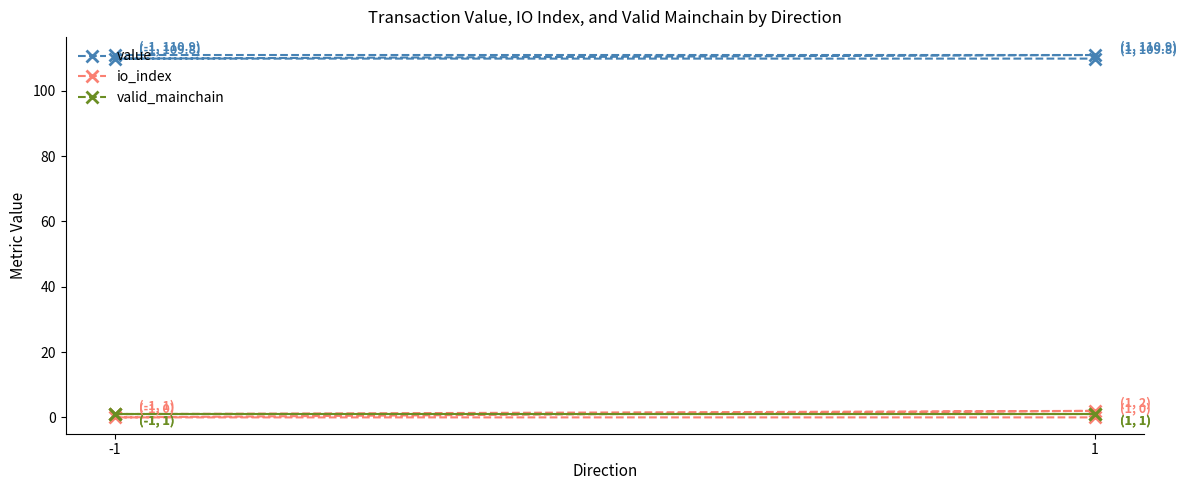

At which category is the sum across all series the highest?

1